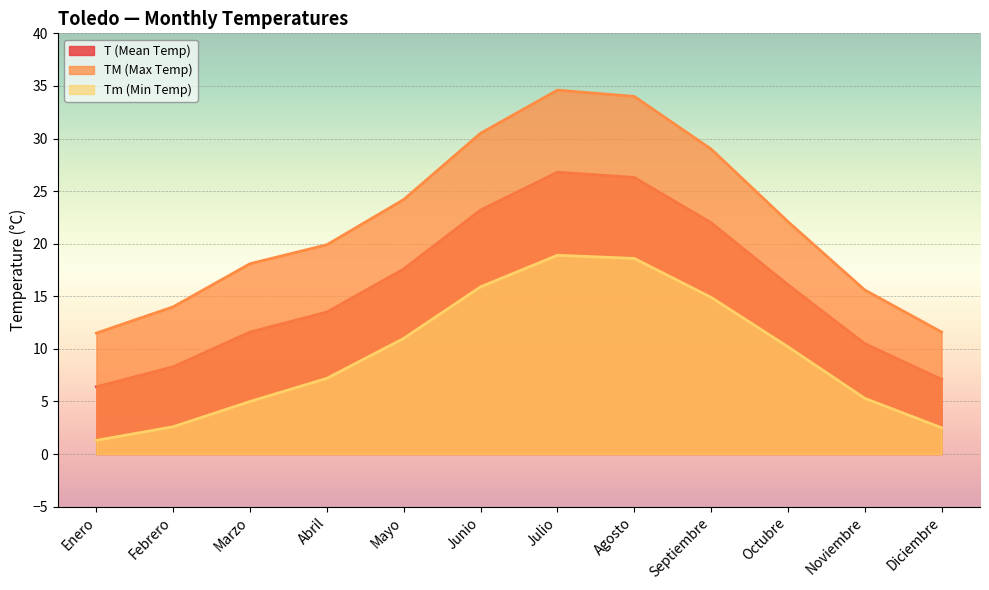

True or false: TM (Max Temp) has a value of 19.9 at Abril.

True